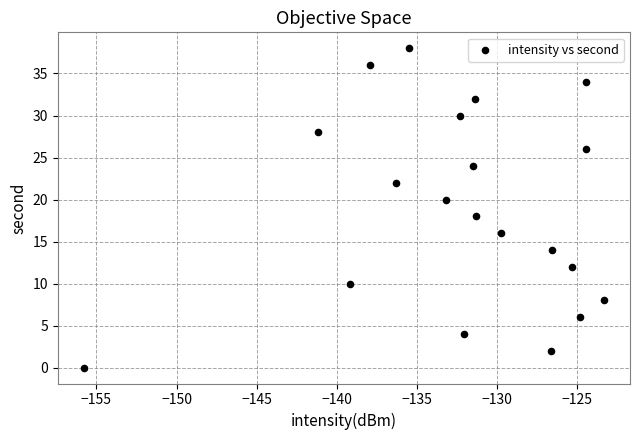

What is the range of Y values (max minus min)?

38